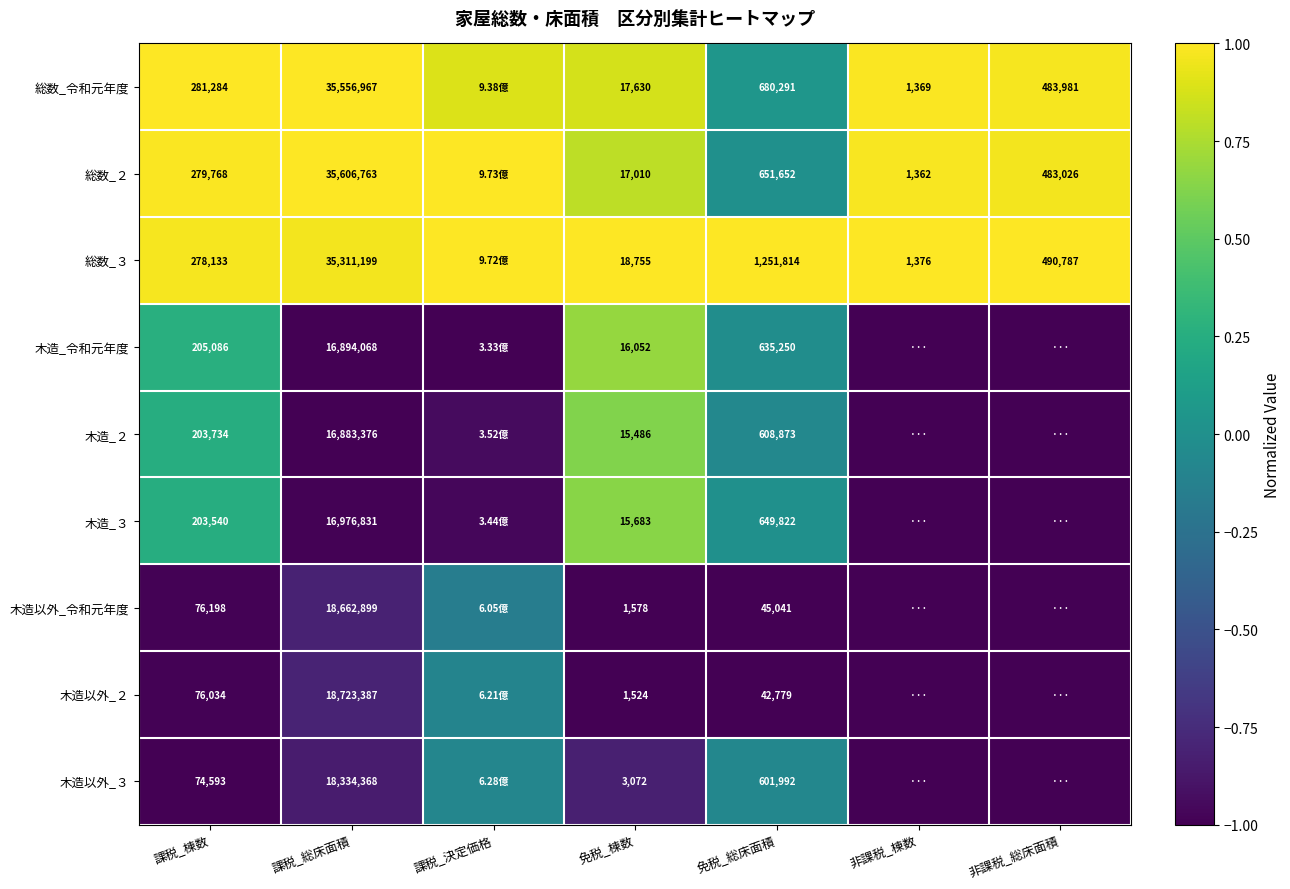

Is the value of 木造以外_２ at 課税_総床面積 greater than the value of 木造_３ at 課税_棟数?

Yes